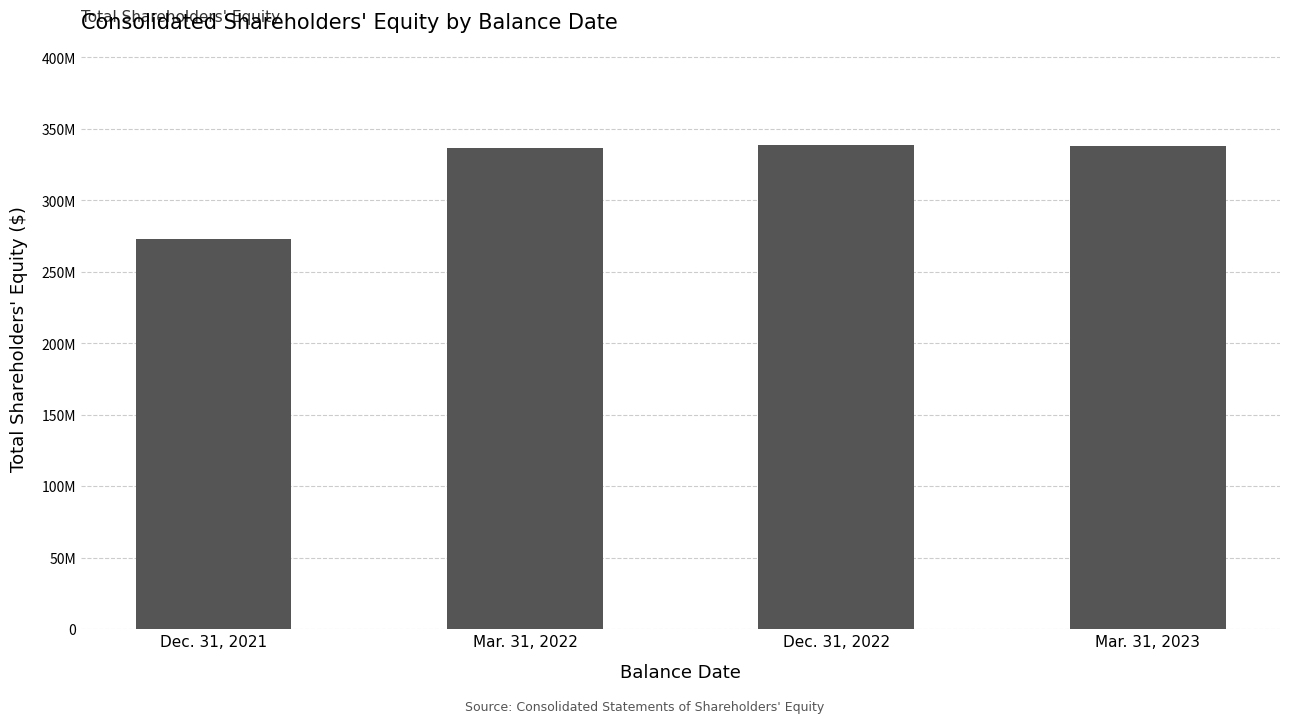

Rank the categories by value from highest to lowest.

Dec. 31, 2022, Mar. 31, 2023, Mar. 31, 2022, Dec. 31, 2021